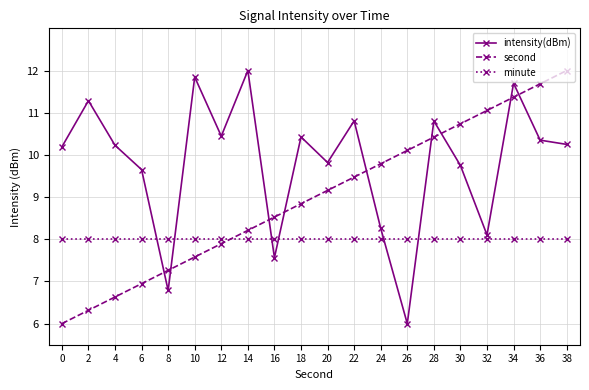

Reading left to right, transcribe all the data shown in this chart.

intensity(dBm): 0=10.2	2=11.3	4=10.2	6=9.7	8=6.8	10=11.8	12=10.4	14=12.0	16=7.6	18=10.4	20=9.8	22=10.8	24=8.3	26=6.0	28=10.8	30=9.7	32=8.1	34=11.7	36=10.3	38=10.2
second: 0=6.0	2=6.3	4=6.6	6=6.9	8=7.3	10=7.6	12=7.9	14=8.2	16=8.5	18=8.8	20=9.2	22=9.5	24=9.8	26=10.1	28=10.4	30=10.7	32=11.1	34=11.4	36=11.7	38=12.0
minute: 0=8.0	2=8.0	4=8.0	6=8.0	8=8.0	10=8.0	12=8.0	14=8.0	16=8.0	18=8.0	20=8.0	22=8.0	24=8.0	26=8.0	28=8.0	30=8.0	32=8.0	34=8.0	36=8.0	38=8.0